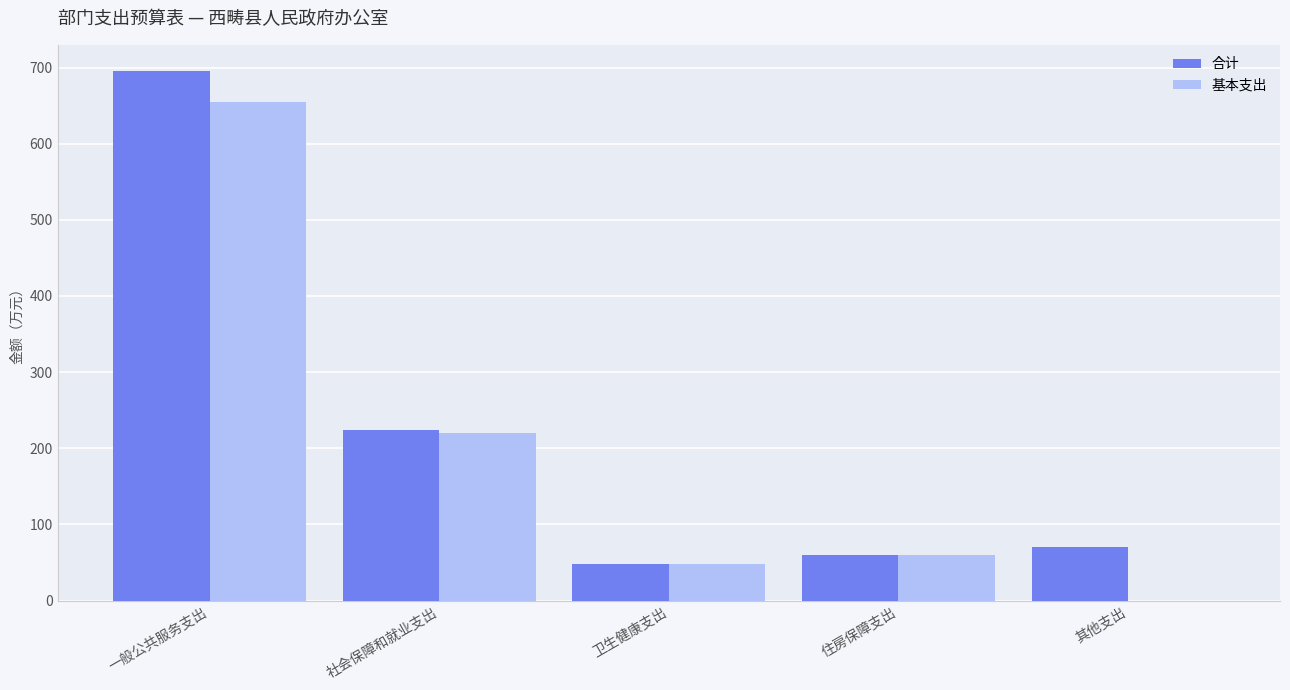

Where does the 基本支出 series first go above 60?

一般公共服务支出